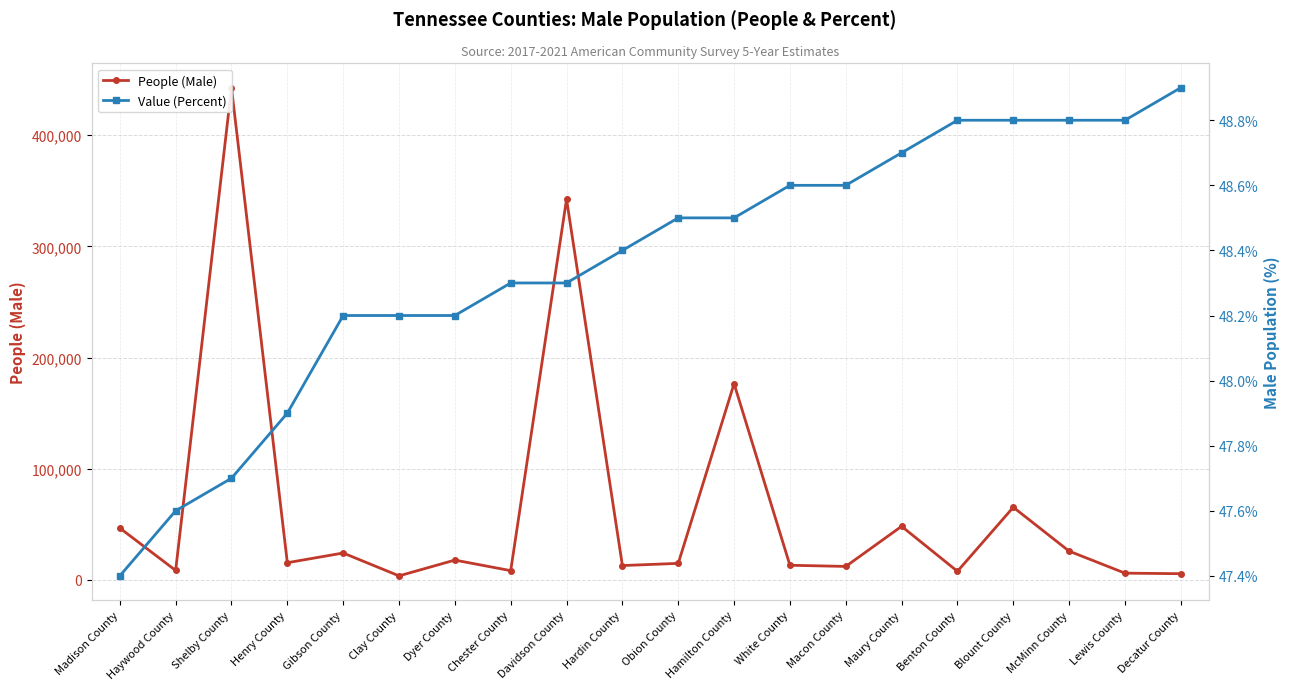

What position from the right is Chester County?

13